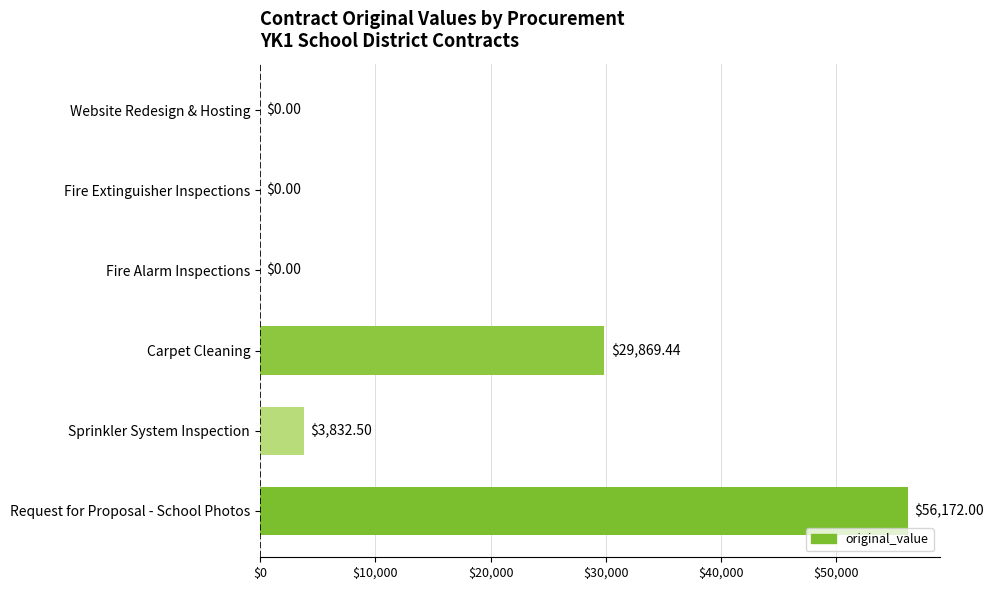

At which label is the value closest to 28086?

Carpet Cleaning